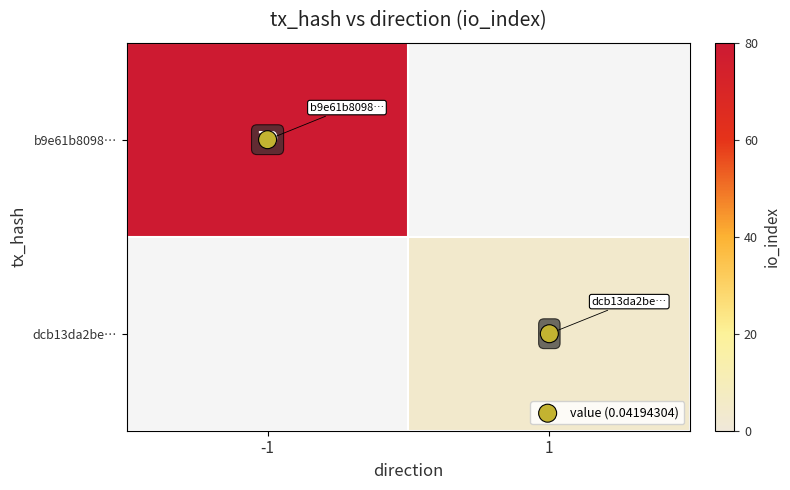

Which has a higher value, 1 or -1?

1